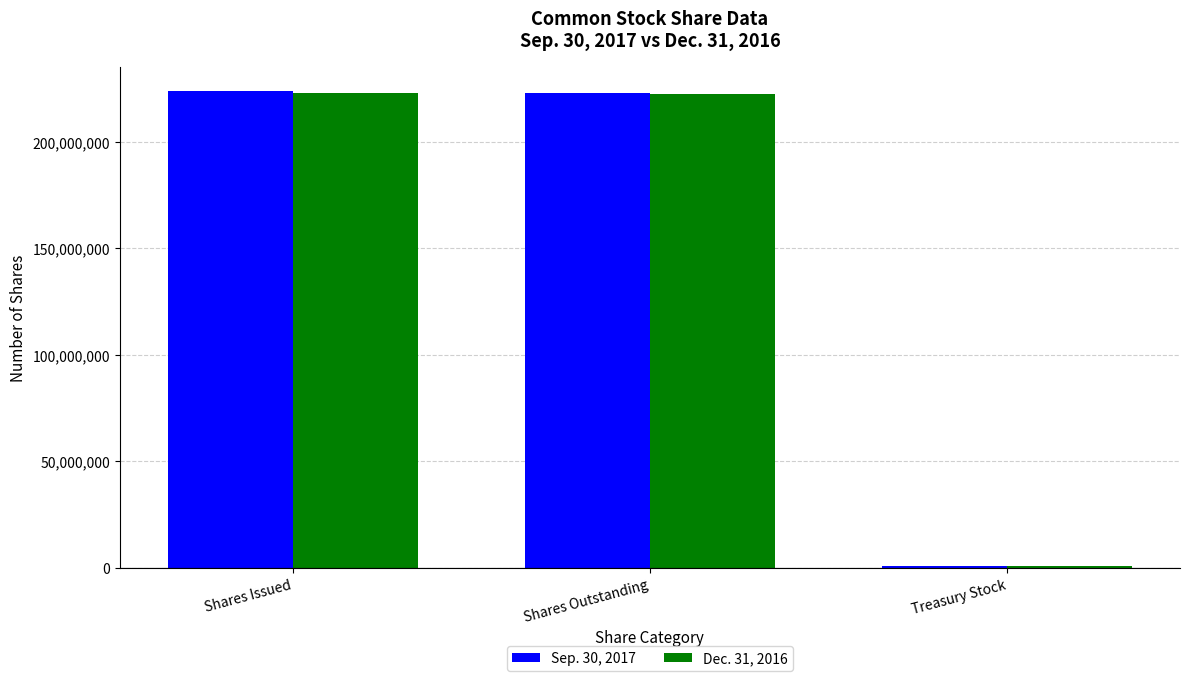

What are all the series names shown in the legend?

Sep. 30, 2017, Dec. 31, 2016